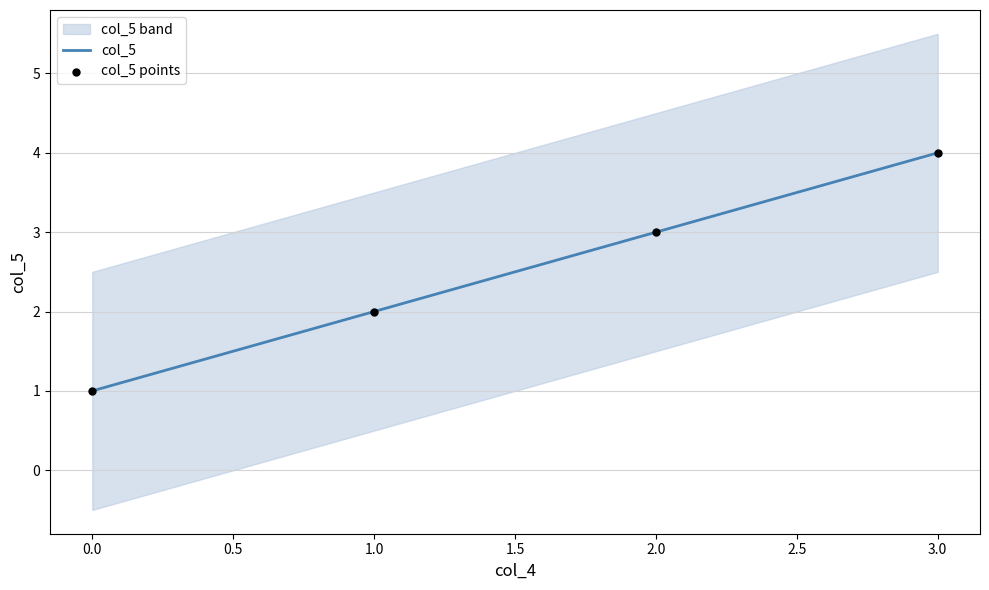

At how many categories does at least one series exceed 2?

2